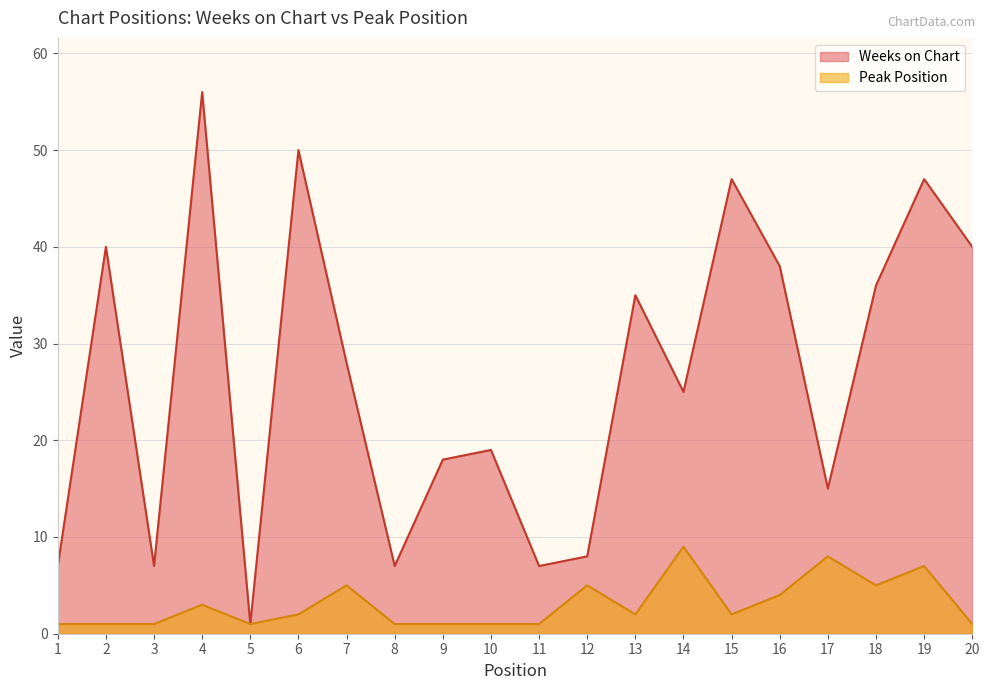

The Weeks on Chart series shows 10 at 14. True or false?

False